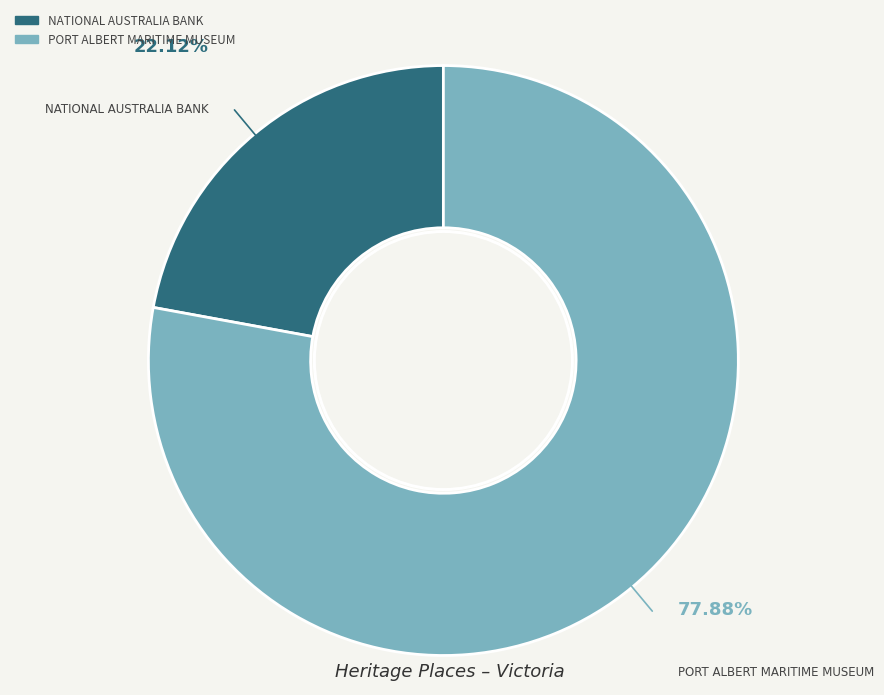

How many segments does this pie chart have?

2